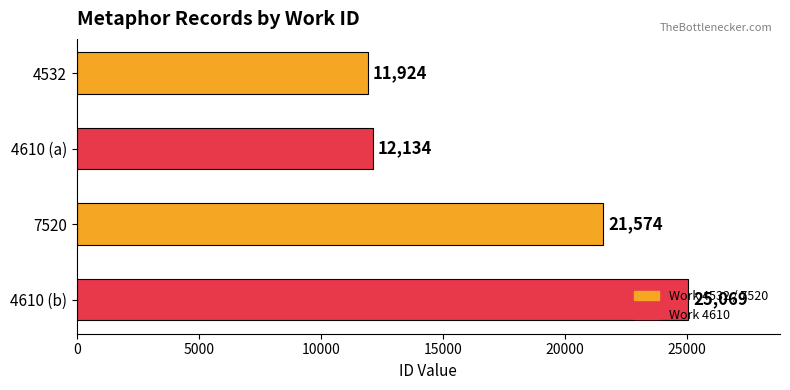

What is the sum of all values?

70701